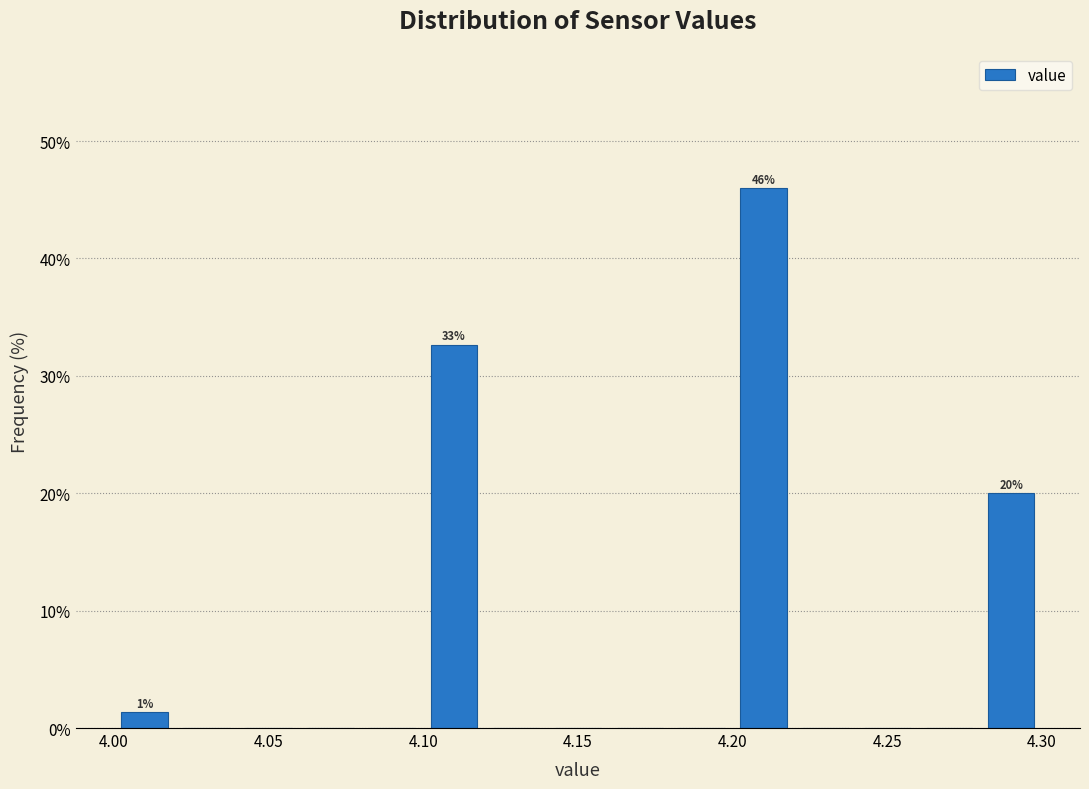

Over which range of the x-axis is the bar tallest?

4.20 to 4.22